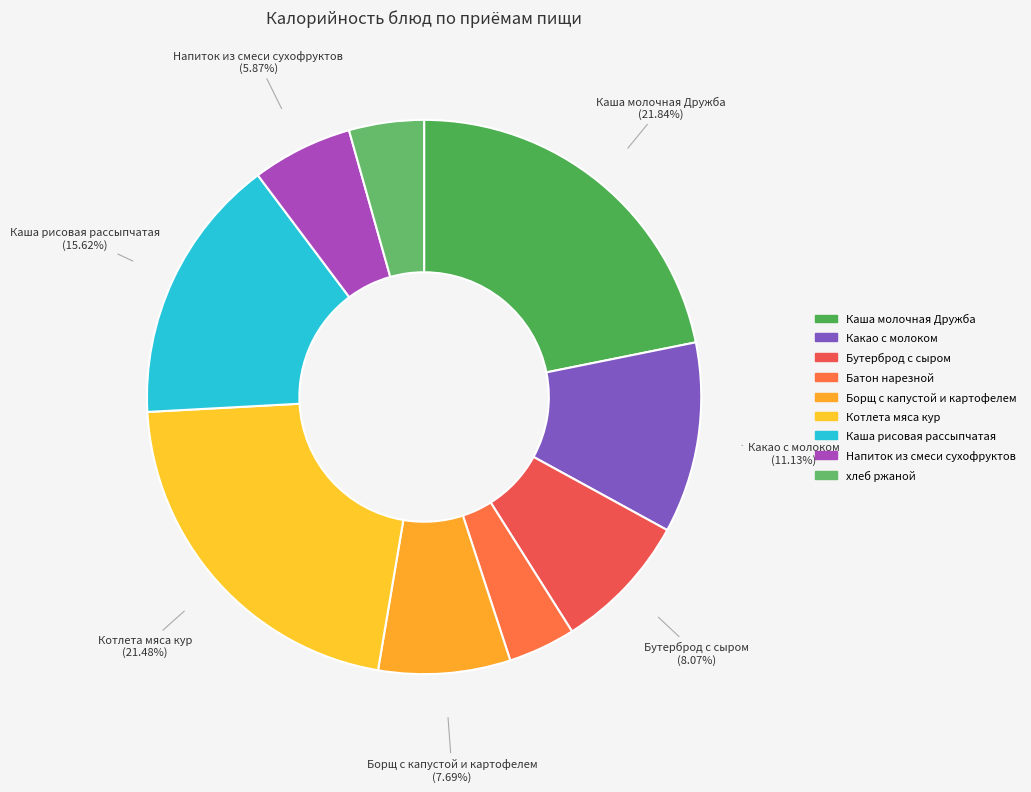

What is the smallest slice in the pie chart?

Батон нарезной